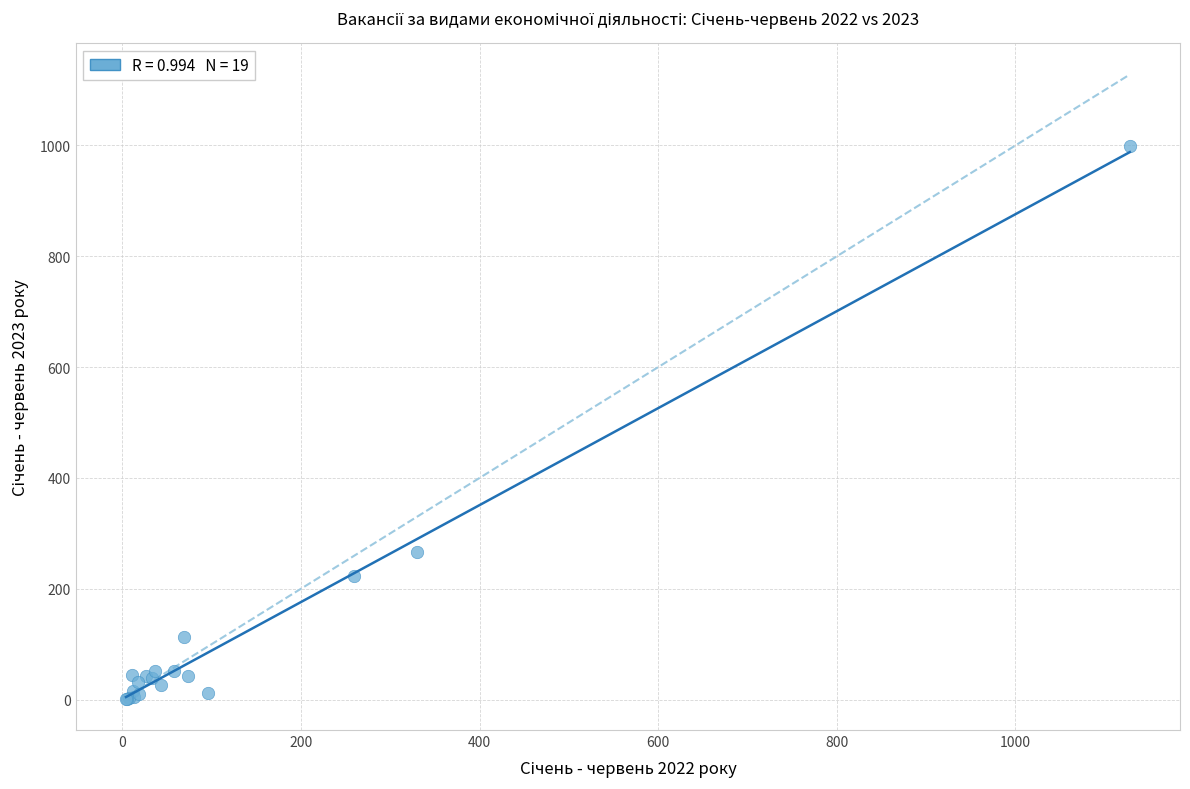

What Y value in the scatter plot is closest to 500?

267